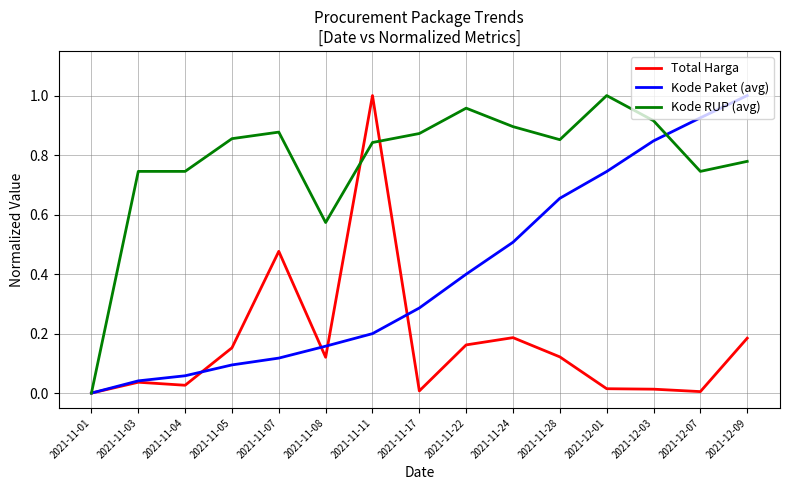

List the series in order of their overall mean, highest first.

Kode RUP (avg), Kode Paket (avg), Total Harga